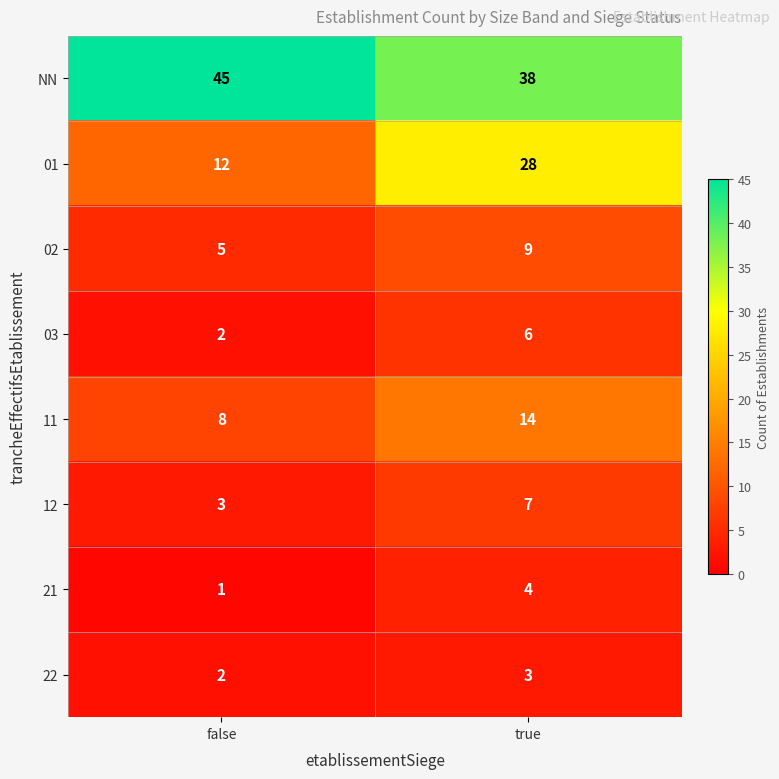

At which label is 02 closest to 7?

false